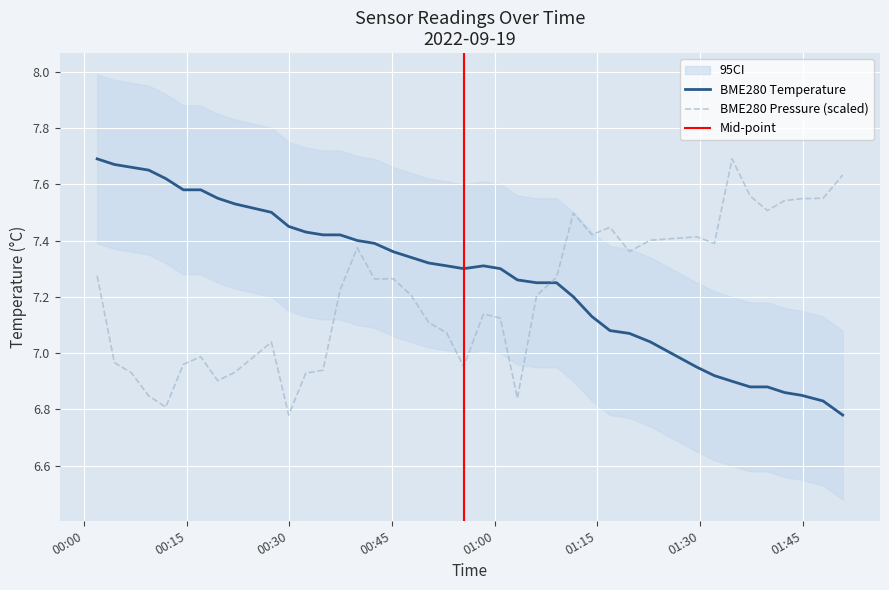

Which has a higher value, 2022/09/19 01:34:40 or 2022/09/19 00:52:58?

2022/09/19 01:34:40